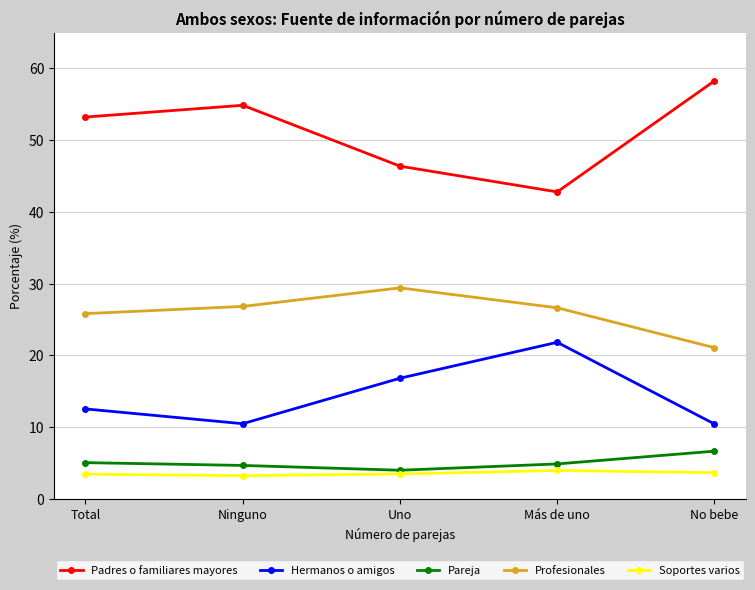

At which label is Hermanos o amigos closest to 16?

Uno